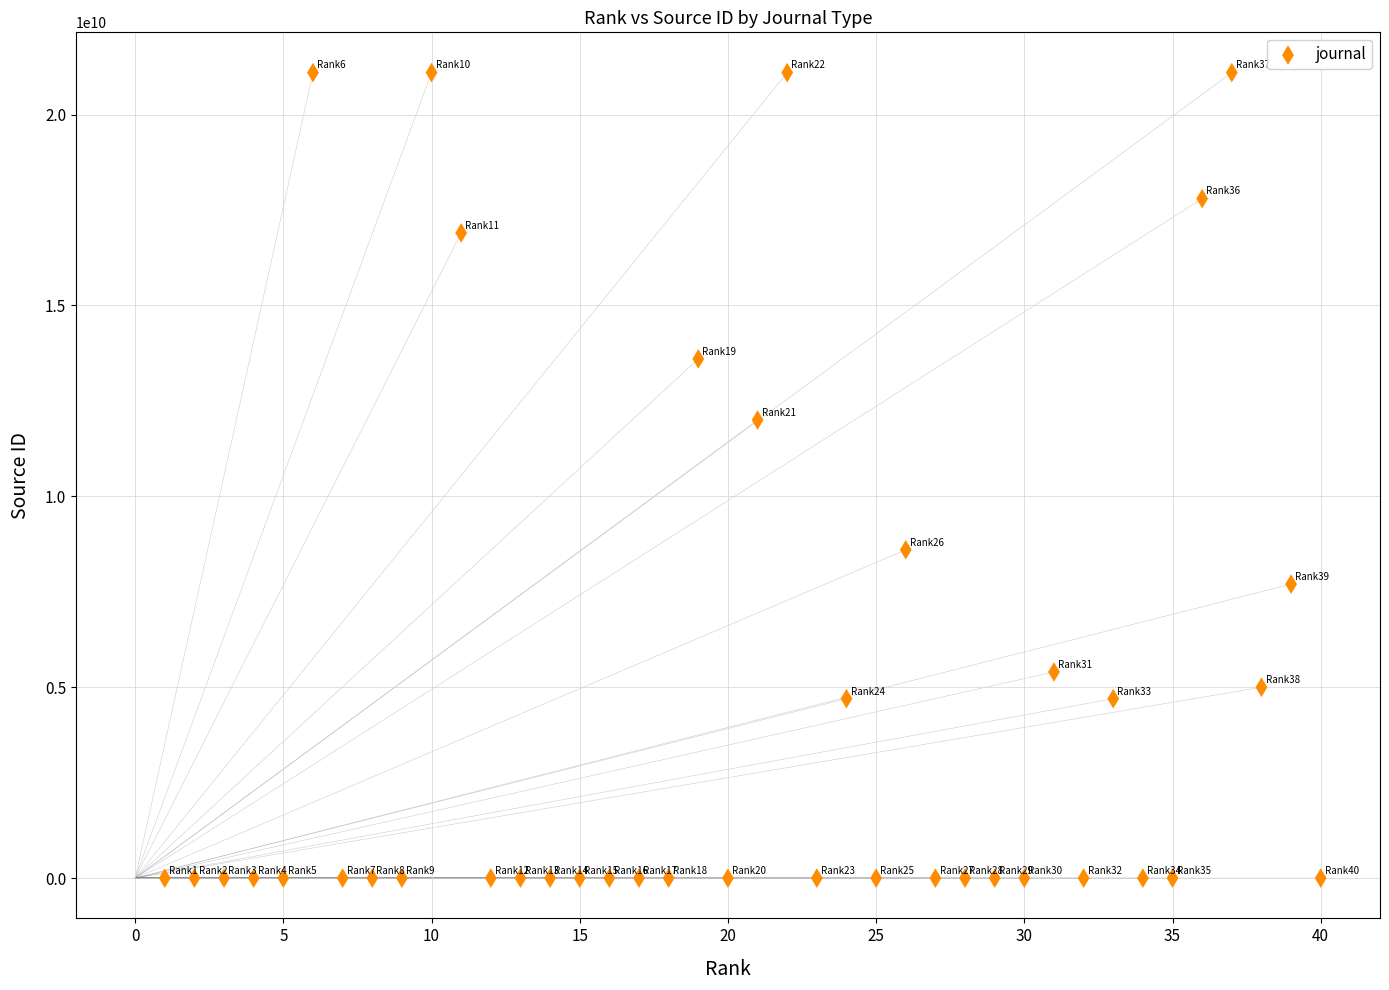

What Y value in the scatter plot is closest to 10550205181?

12000154479